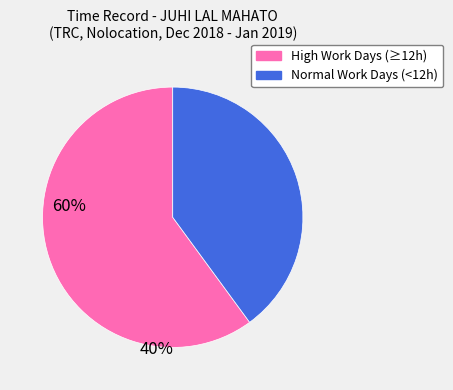

Is there any slice that represents more than half of the pie?

Yes